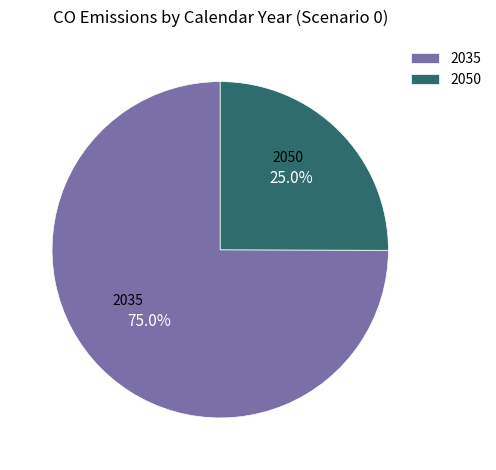

Does 2050 represent more than half of the total?

No